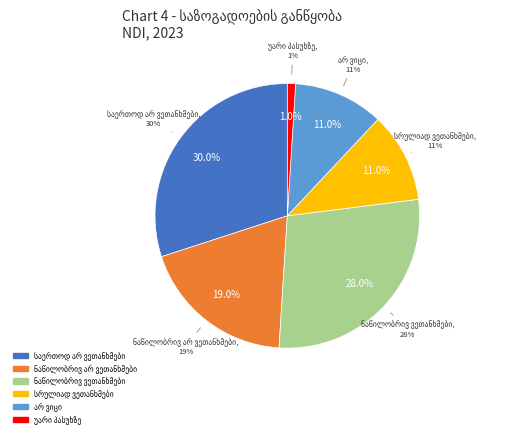

How many slices are in this pie chart?

6